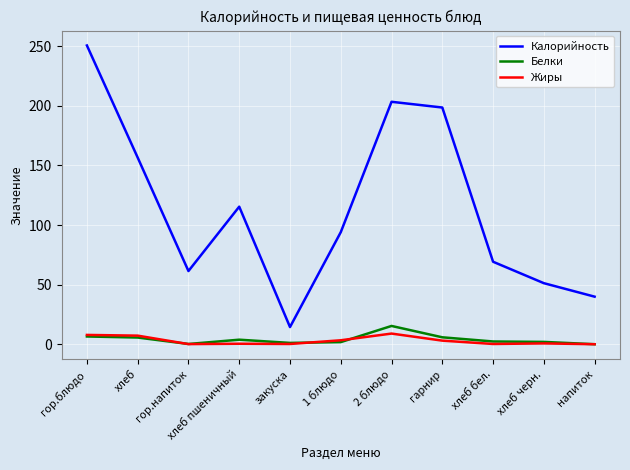

Is the value of Калорийность at 1 блюдо greater than the value of Белки at хлеб бел.?

Yes